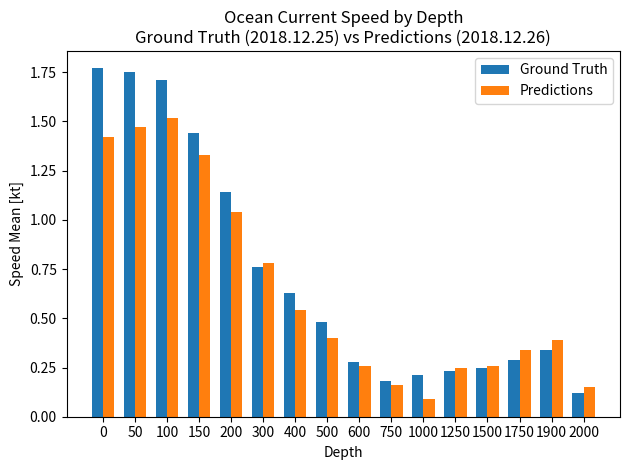

Where is Predictions nearest to the value 0?

1000